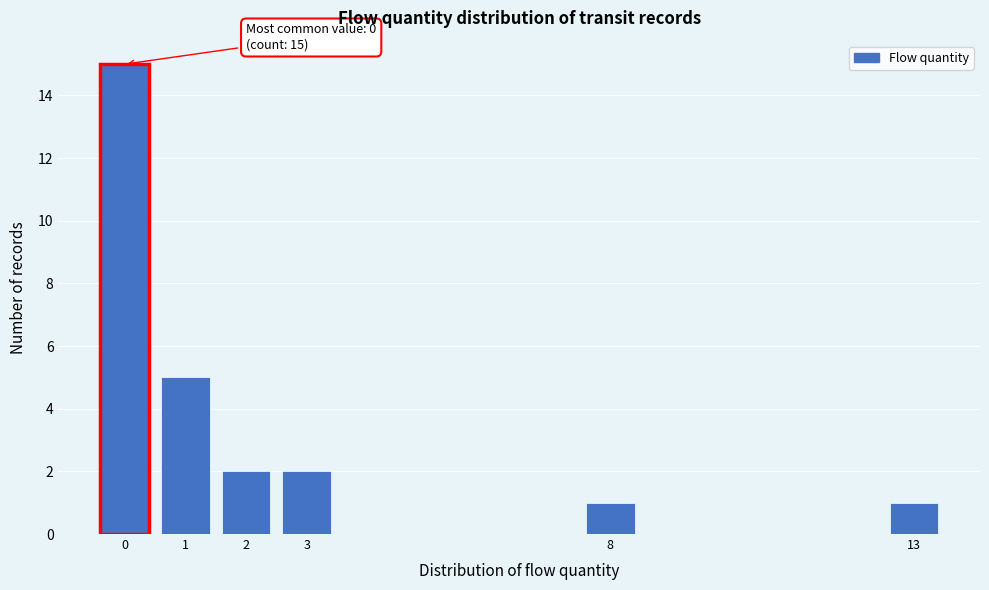

Which range on the x-axis has the tallest bar?

-0.5 to 0.5